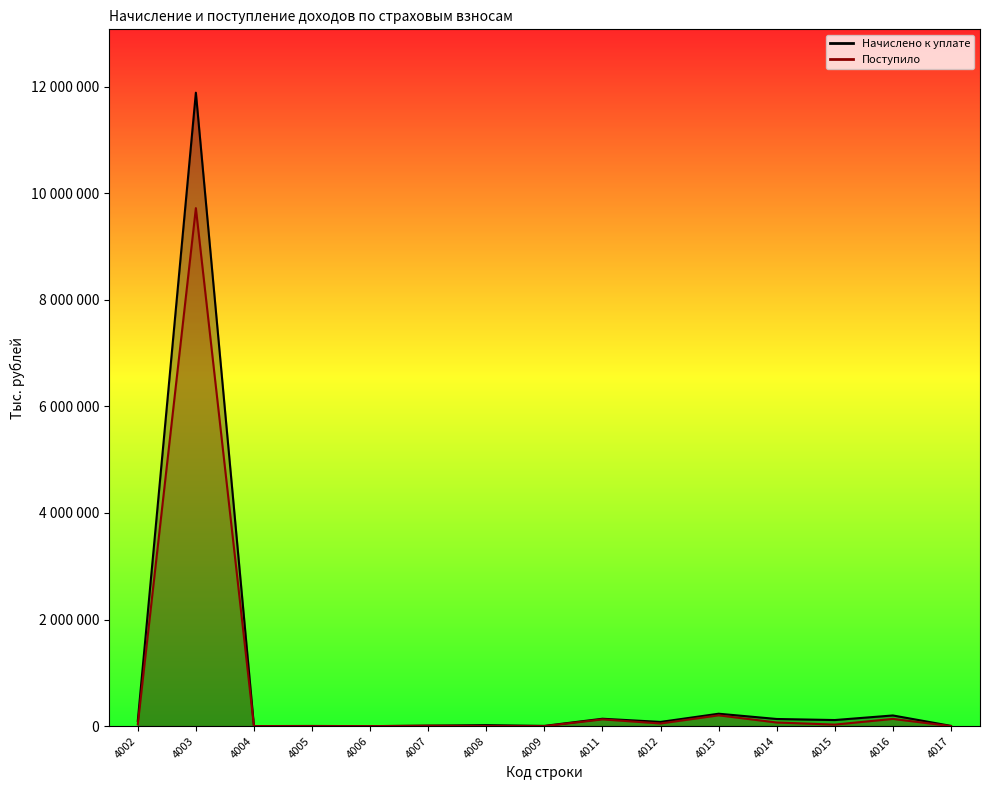

Which series has the largest range (max minus min)?

Начислено к уплате